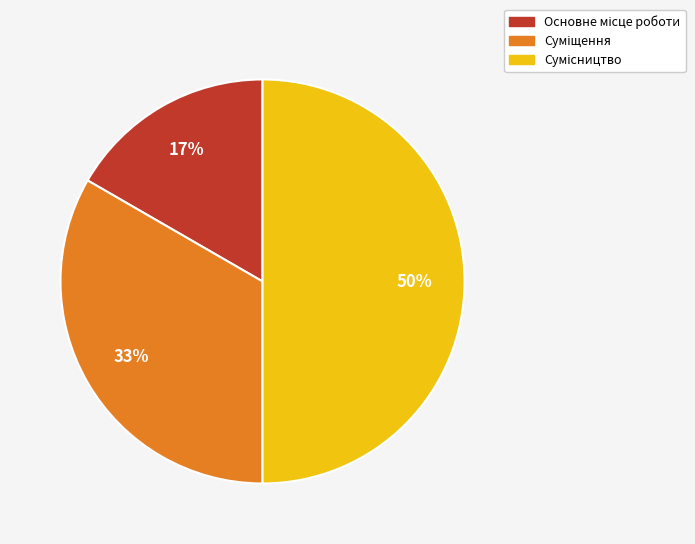

How many slices are in this pie chart?

3